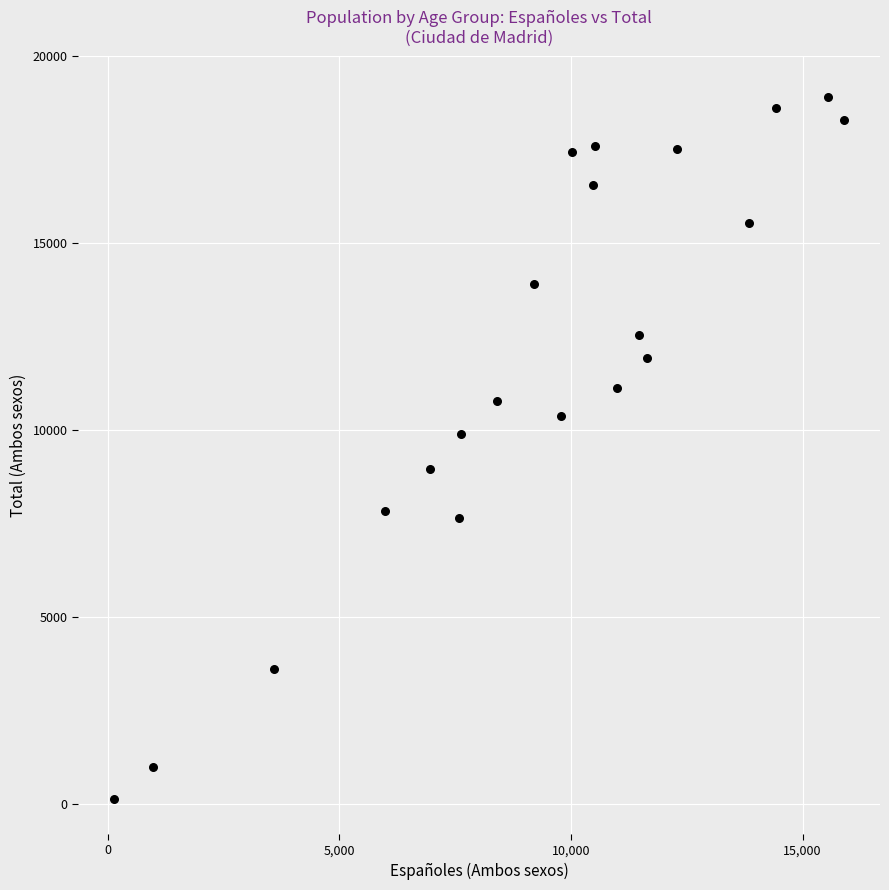

How many points are shown in the scatter plot?

21